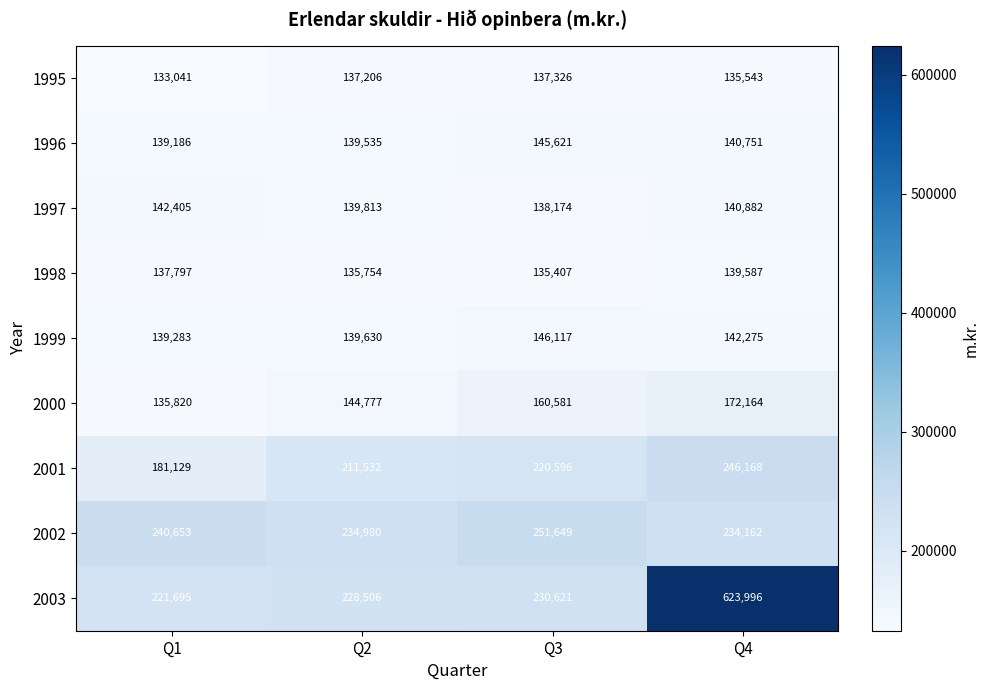

Rank the series by their maximum value, from highest to lowest.

2003, 2002, 2001, 2000, 1999, 1996, 1997, 1998, 1995